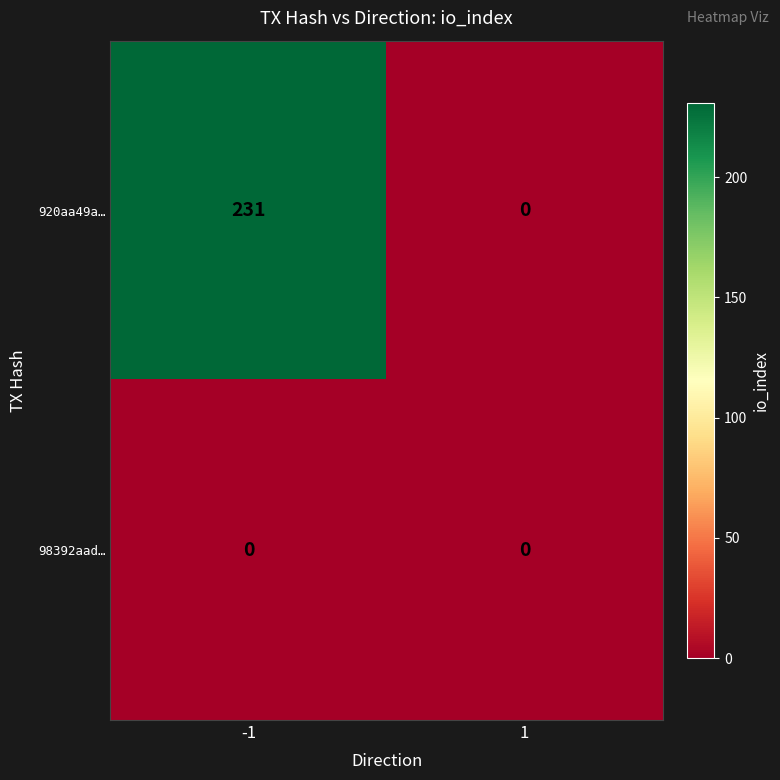

True or false: 98392aad… has a value of 0 at -1.

True